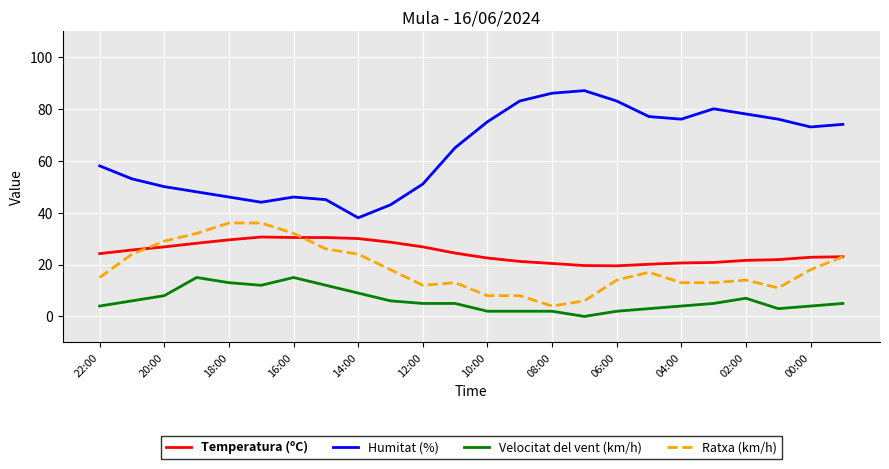

Rank the series by their maximum value, from highest to lowest.

Humitat (%), Ratxa (km/h), Temperatura (ºC), Velocitat del vent (km/h)